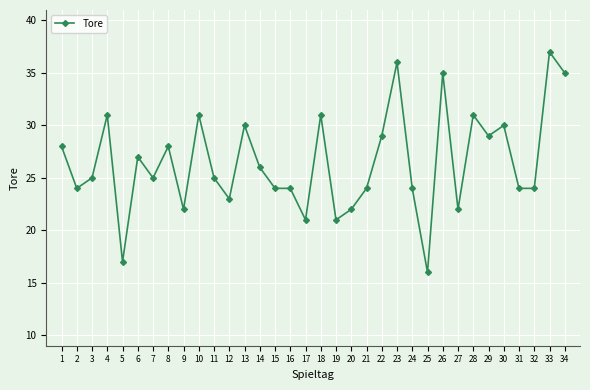

Reading left to right, extract all data points from this chart.

28	24	25	31	17	27	25	28	22	31	25	23	30	26	24	24	21	31	21	22	24	29	36	24	16	35	22	31	29	30	24	24	37	35